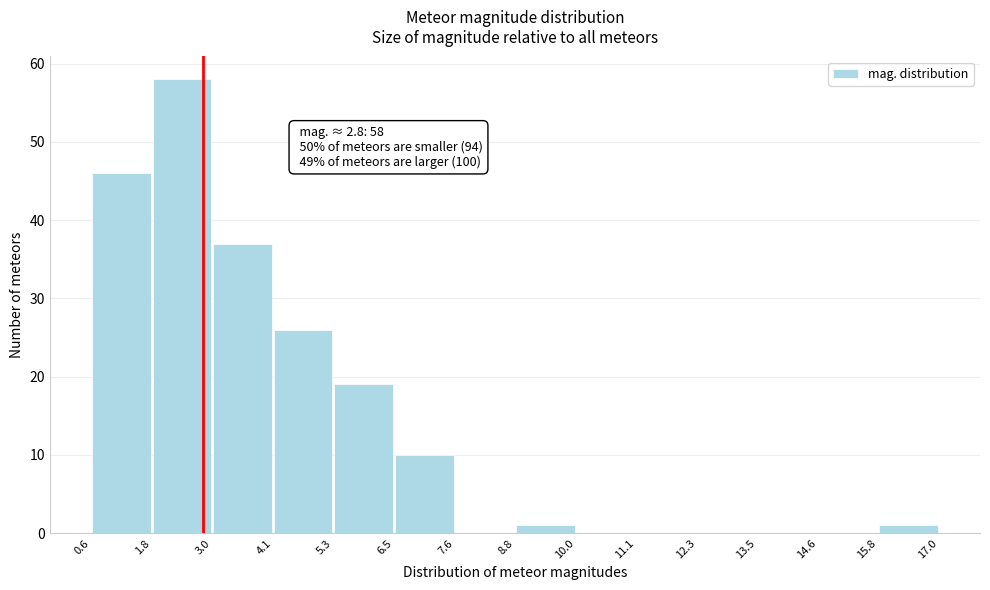

Over which range of the x-axis is the bar tallest?

1.8 to 3.0